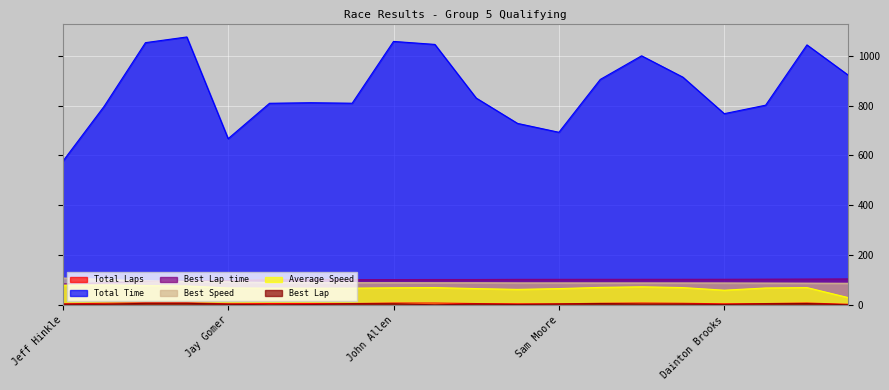

How many values in the Best Lap series exceed 4?

7